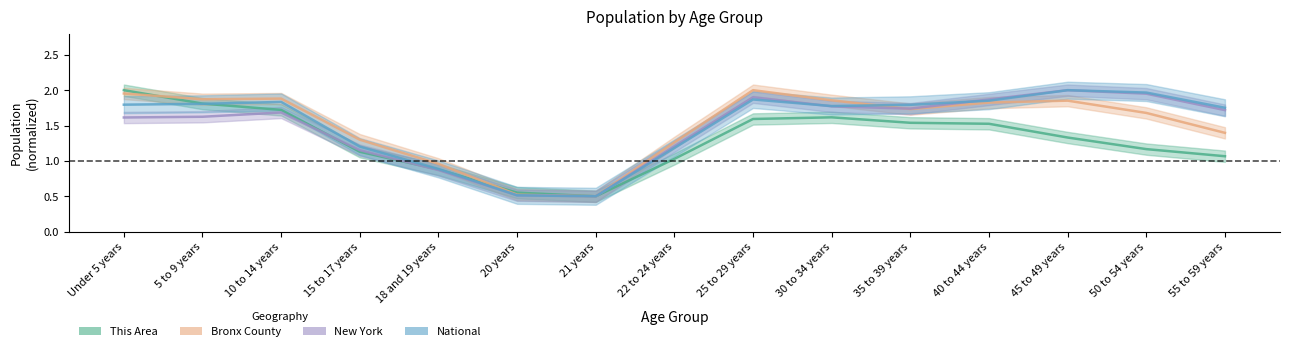

What value does the National series have at 35 to 39 years?

1.8